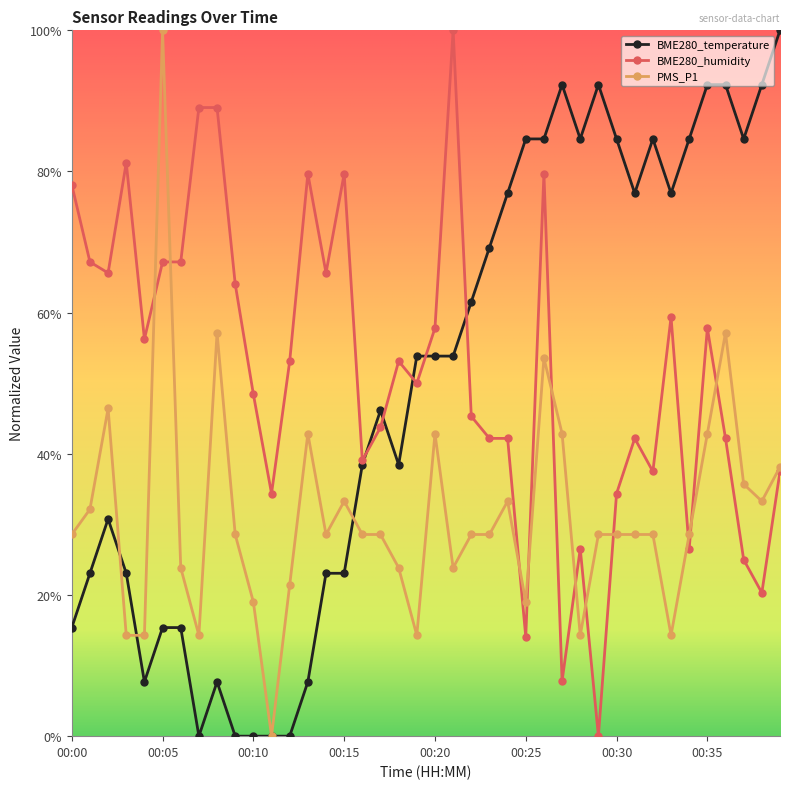

What are all the series names shown in the legend?

BME280_temperature, BME280_humidity, PMS_P1